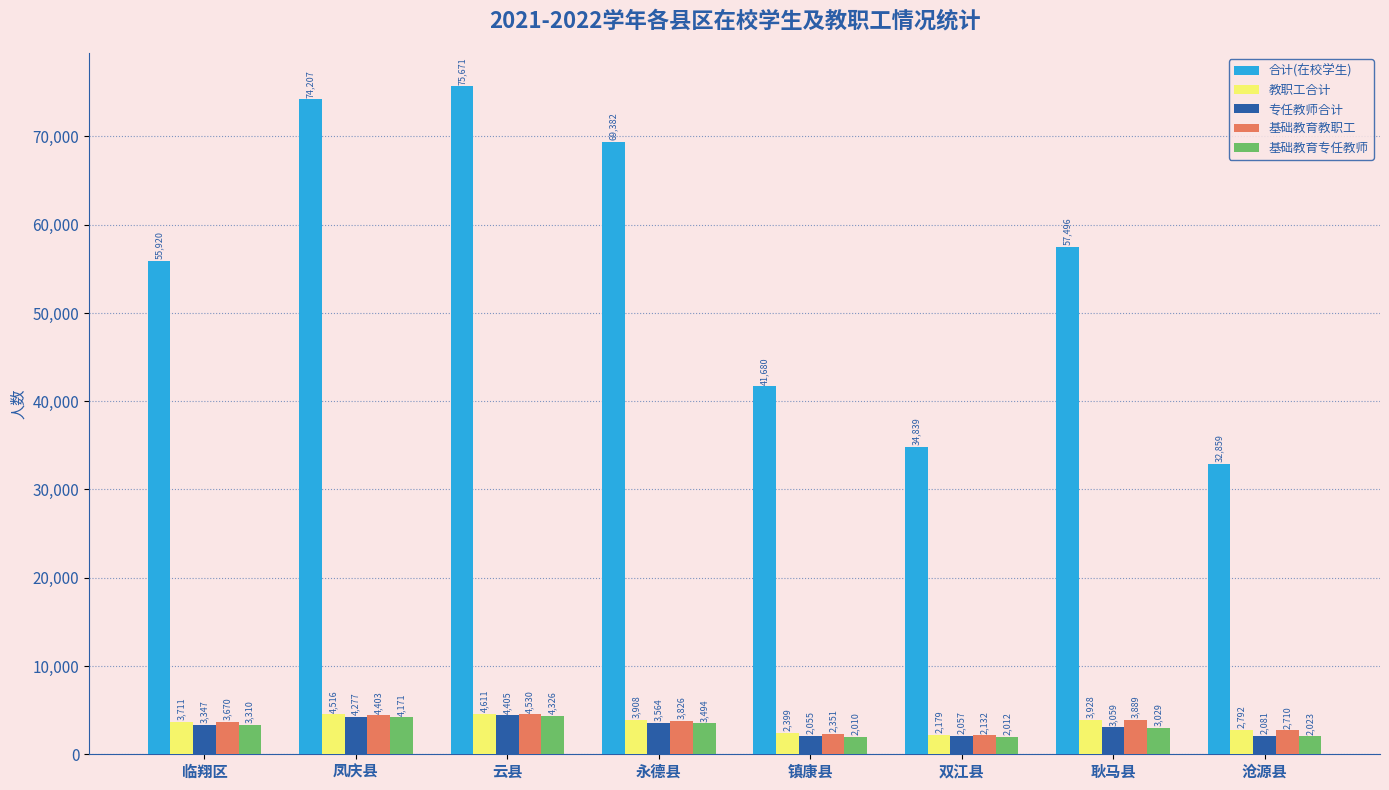

Reading right to left, transcribe all the data shown in this chart.

合计(在校学生): 32859	57496	34839	41680	69382	75671	74207	55920
教职工合计: 2792	3928	2179	2399	3908	4611	4516	3711
专任教师合计: 2081	3059	2057	2055	3564	4405	4277	3347
基础教育教职工: 2710	3889	2132	2351	3826	4530	4403	3670
基础教育专任教师: 2023	3029	2012	2010	3494	4326	4171	3310